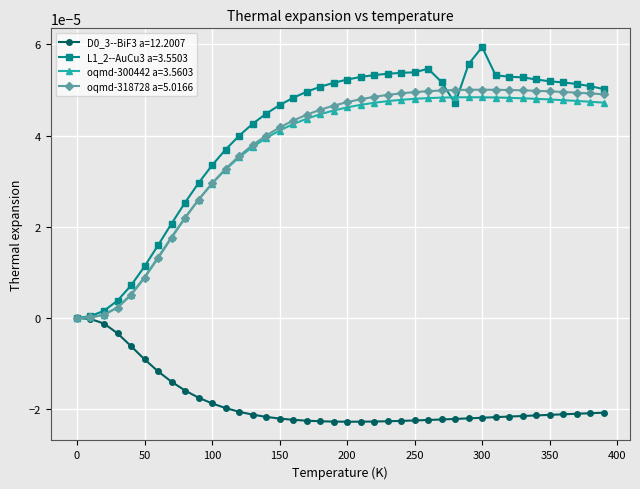

Which series has the largest range (max minus min)?

L1_2--AuCu3 a=3.5503